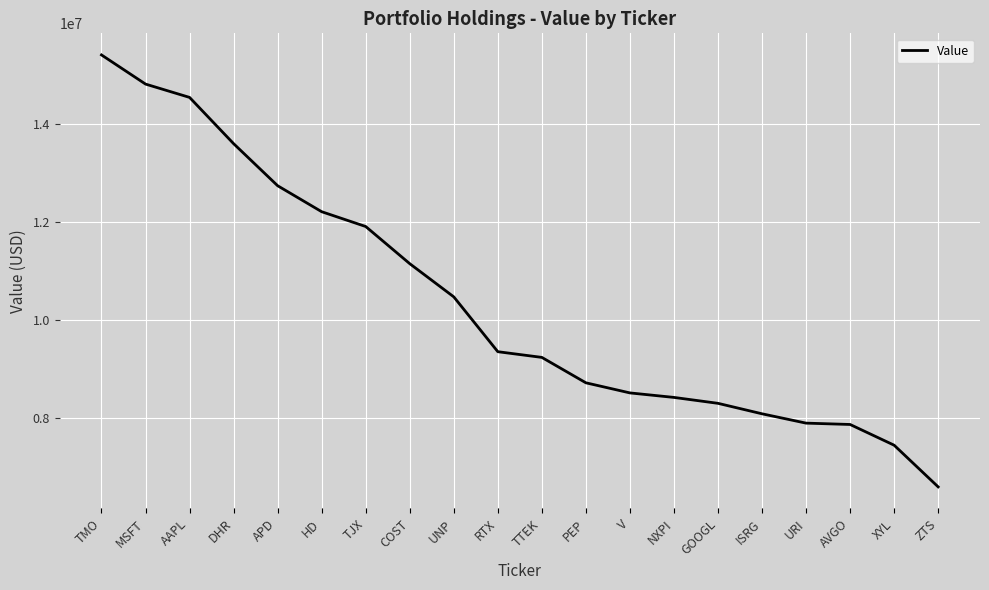

What is the change in value from APD to TTEK?

-3503065